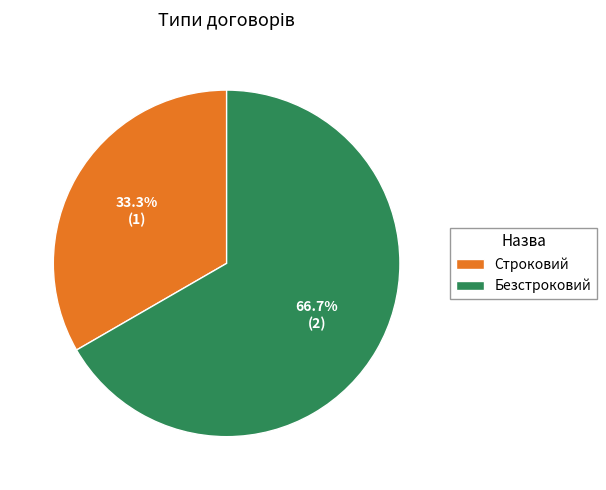

How many segments does this pie chart have?

2